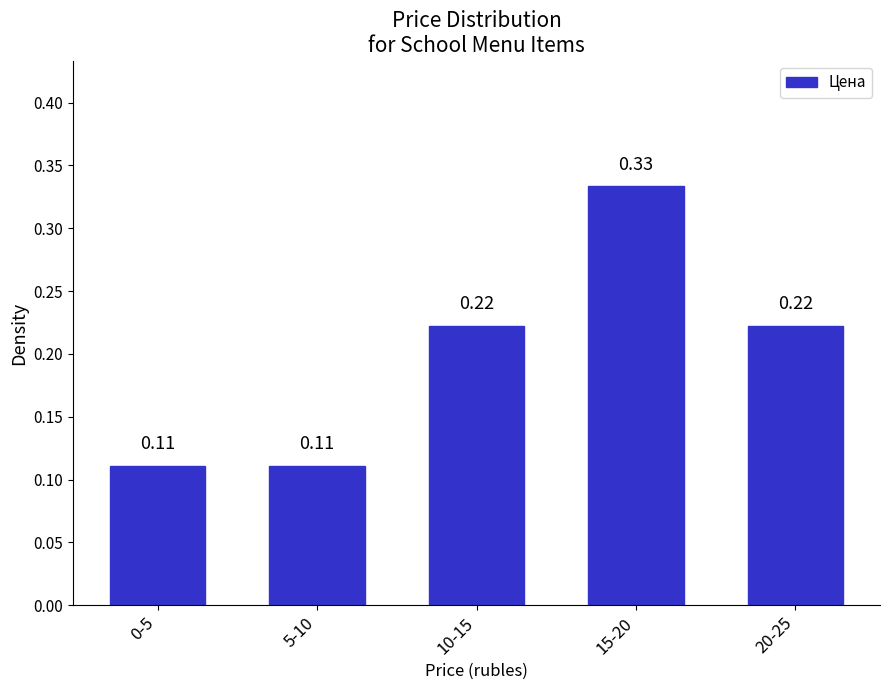

What is the sum of all values?

1.0